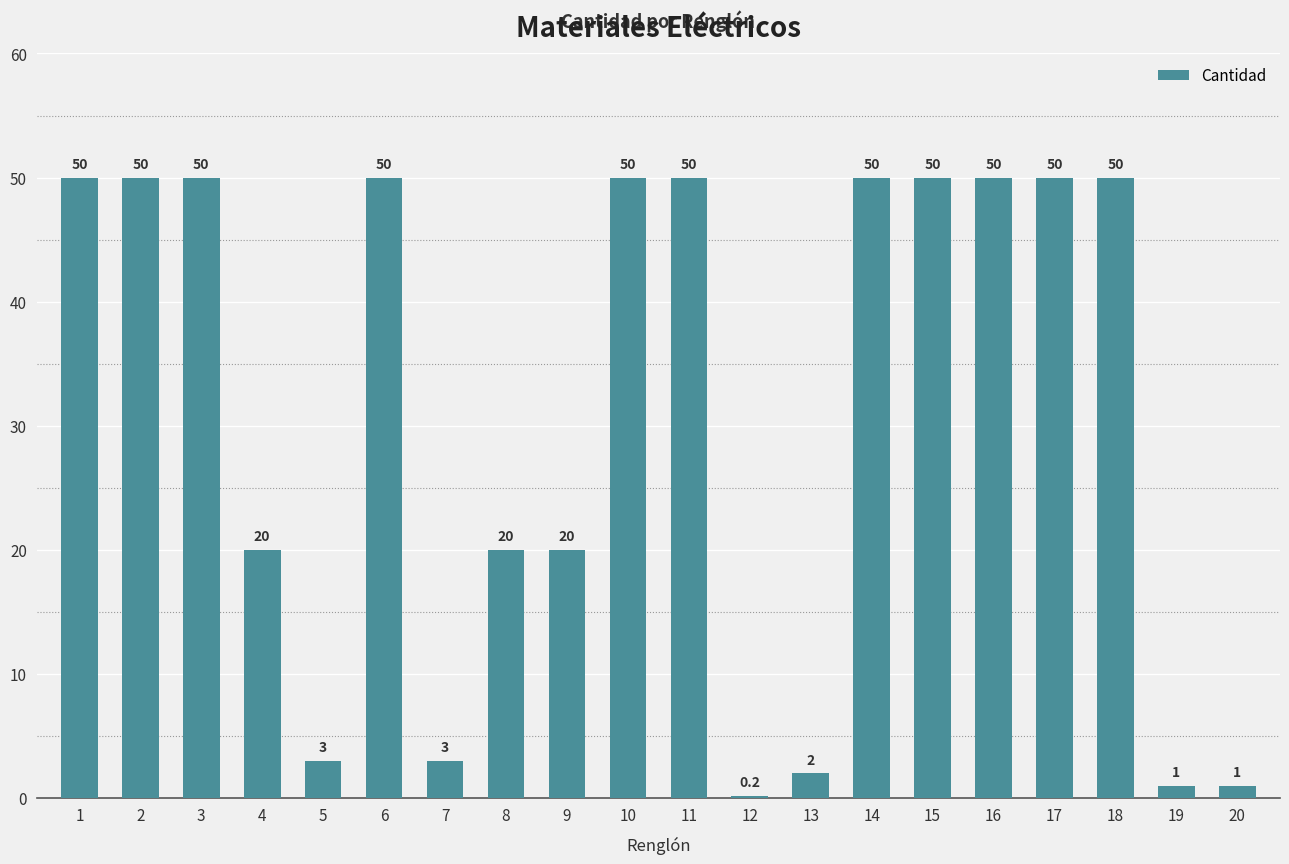

The value at 16 is 86.5. True or false?

False